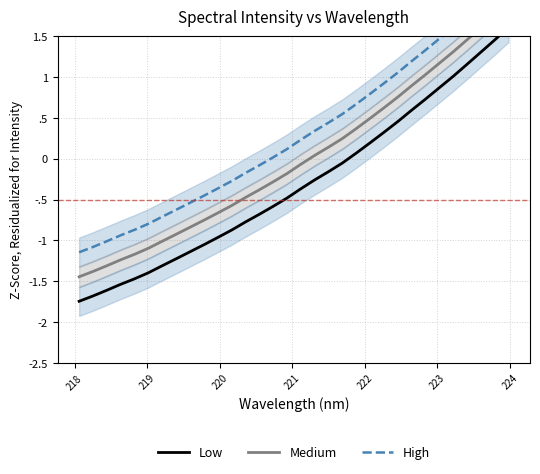

The value of Medium at 225 is -1.4. True or false?

False